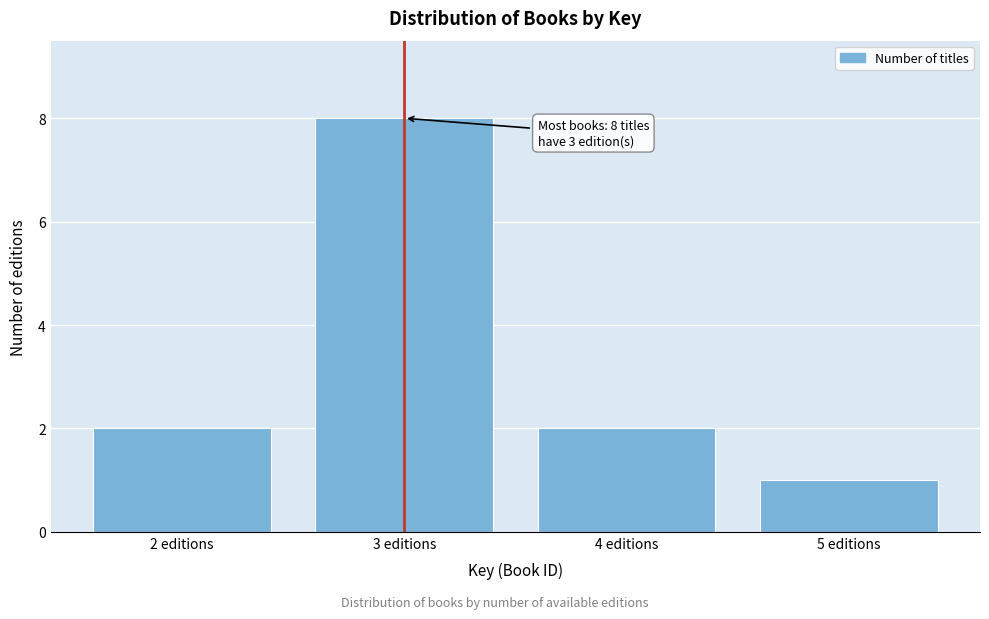

Which range on the x-axis has the tallest bar?

2.5 to 3.5